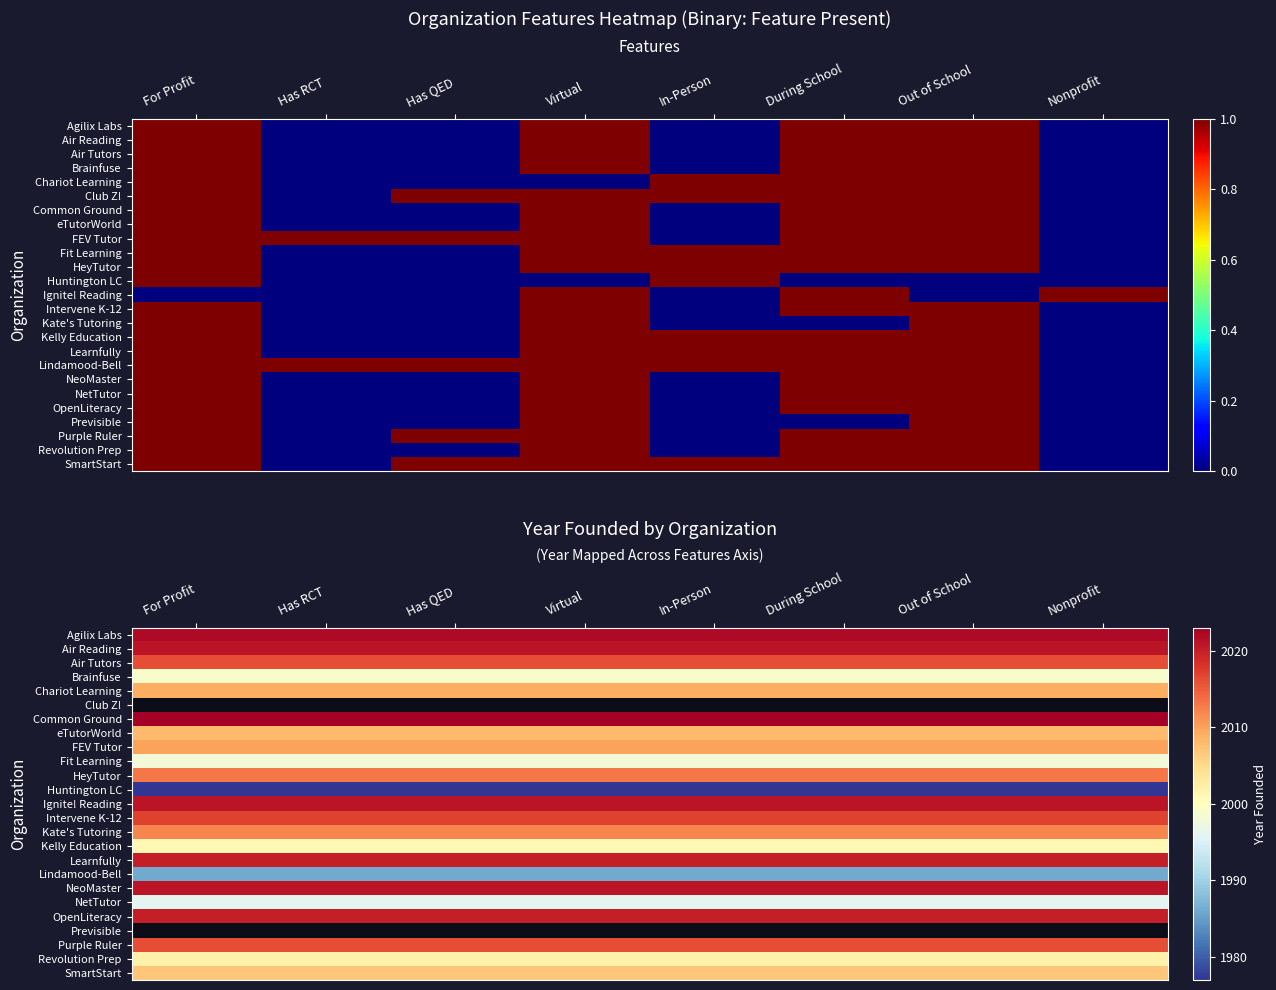

Is it true that OpenLiteracy equals 3236.7 at Virtual?

False